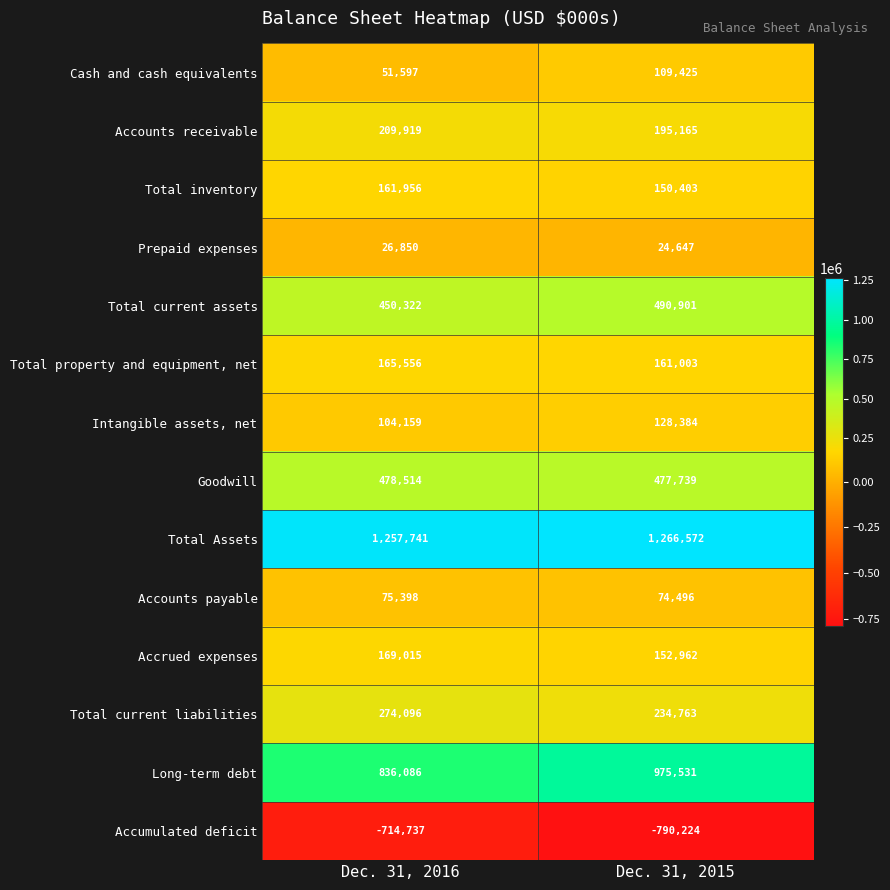

What is the sum of the Accounts receivable values at Dec. 31, 2016 and Dec. 31, 2015?

405084